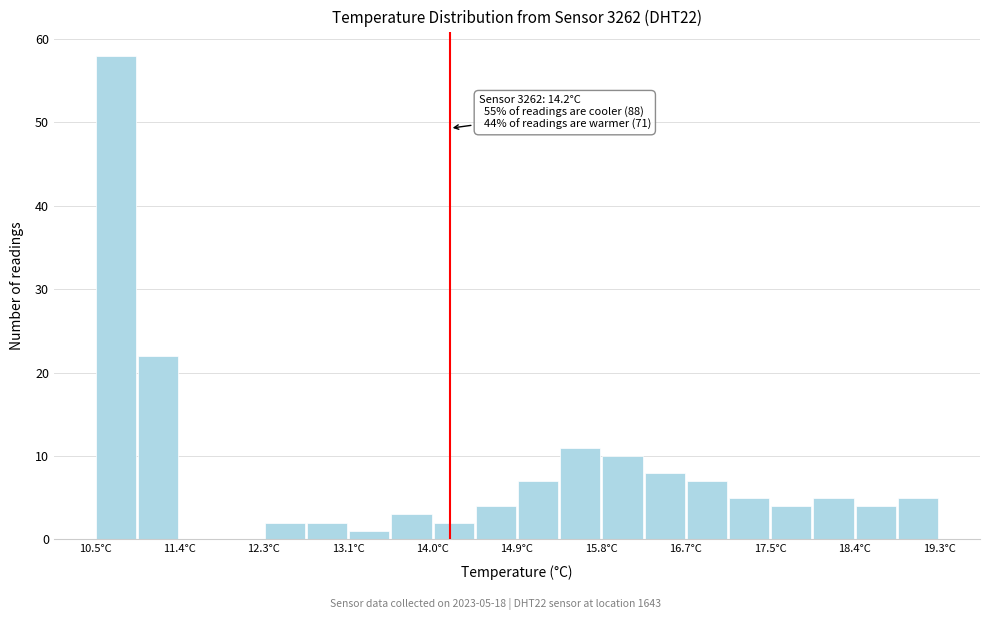

Over which range of the x-axis is the bar tallest?

10.50 to 10.94